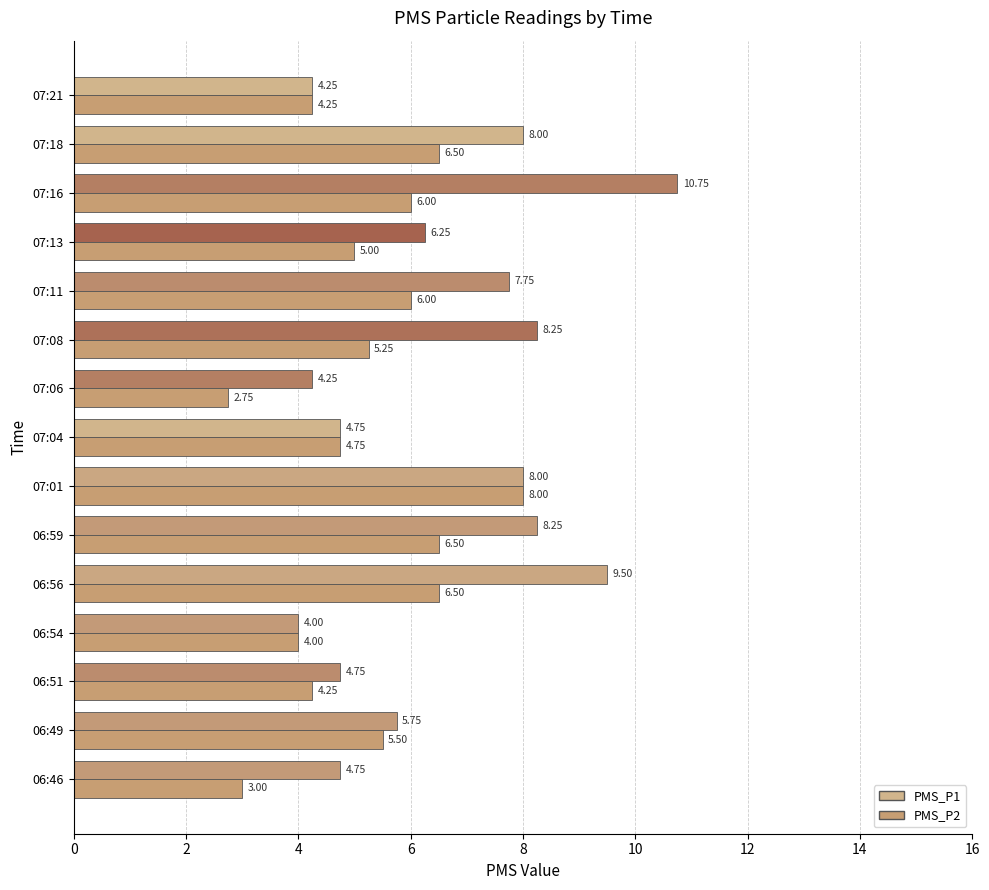

What is the maximum value for PMS_P2?

8.0